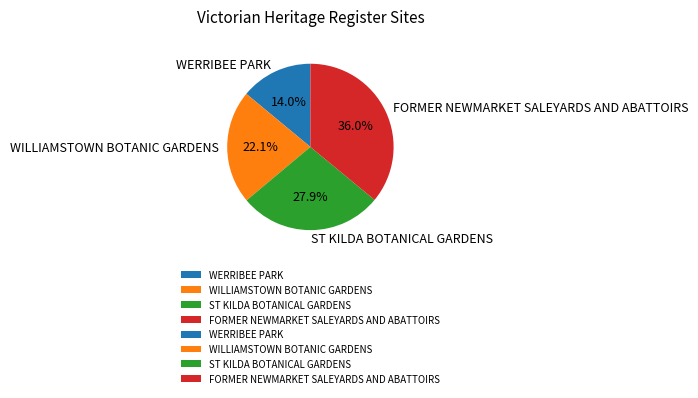

Combined, what portion of the pie is WERRIBEE PARK and ST KILDA BOTANICAL GARDENS?

41.9%